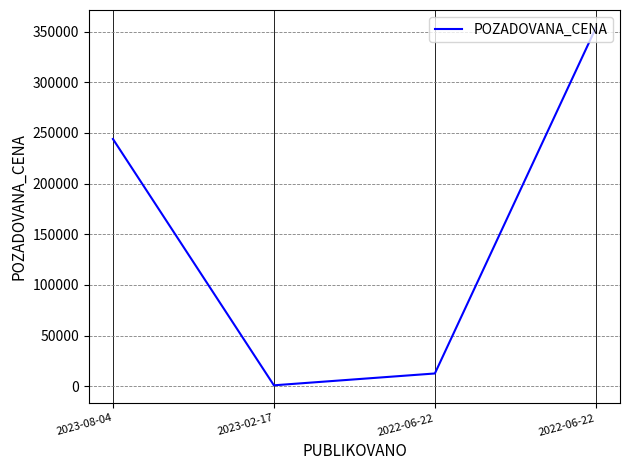

What is the change in value from 2022-06-22 to 2022-06-22?

+341010